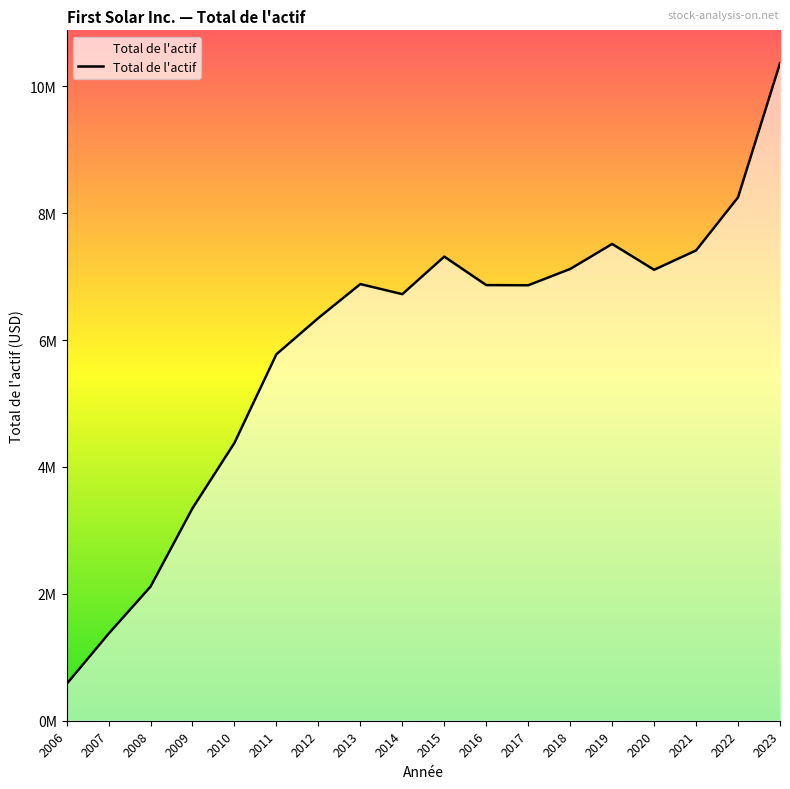

What is the change in value from 2021 to 2022?

+837482